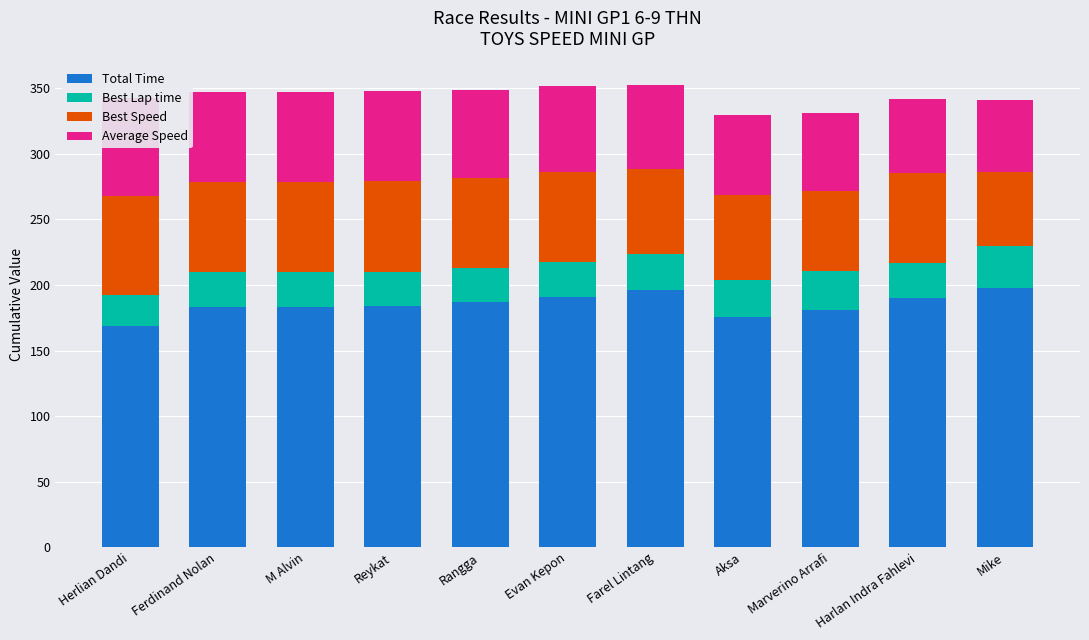

At how many categories does at least one series exceed 34?

11